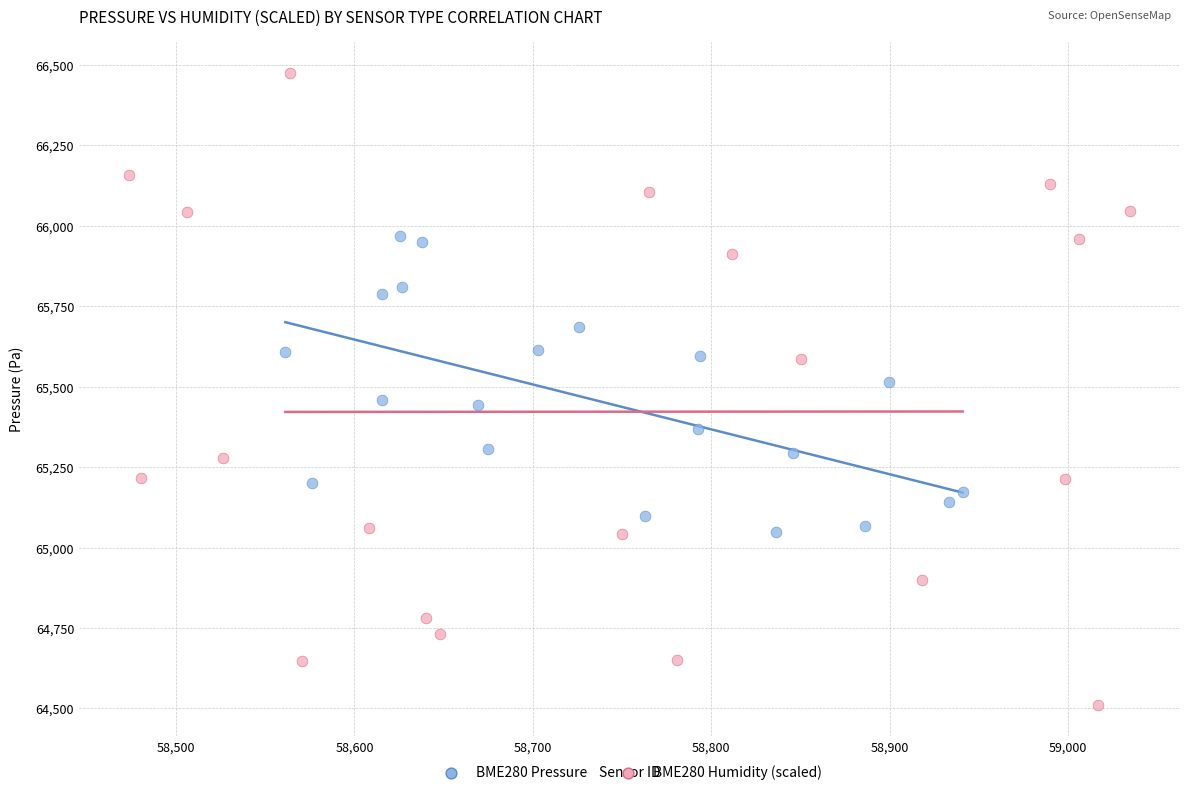

Which series has the largest Y range (max minus min)?

BME280 Humidity (scaled)